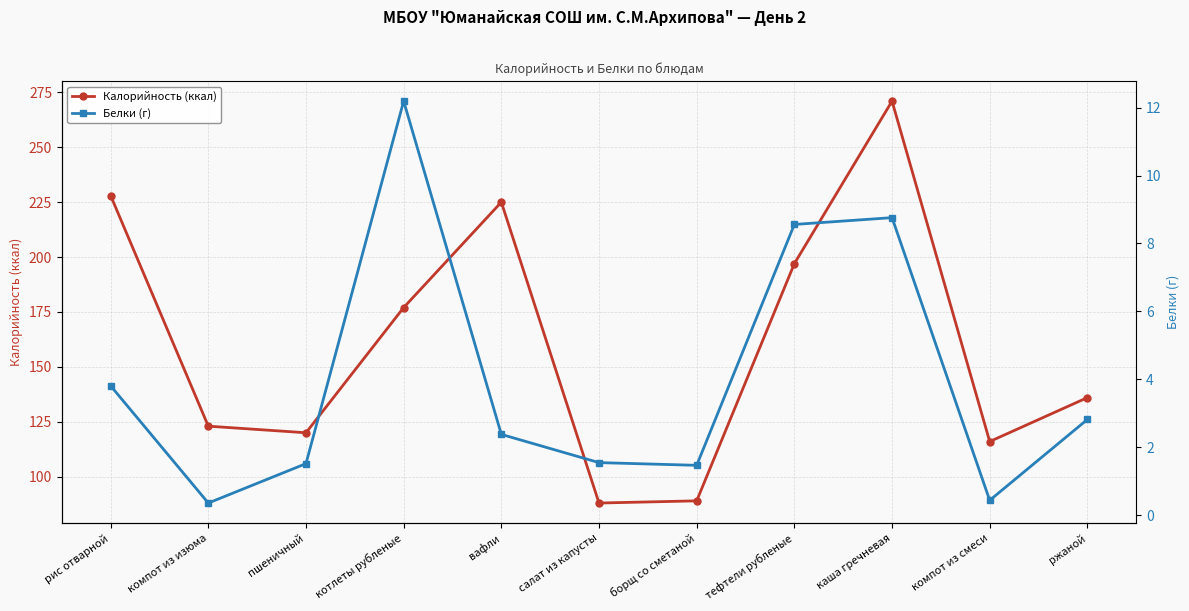

True or false: Белки (г) and Калорийность (ккал) intersect in this chart.

False